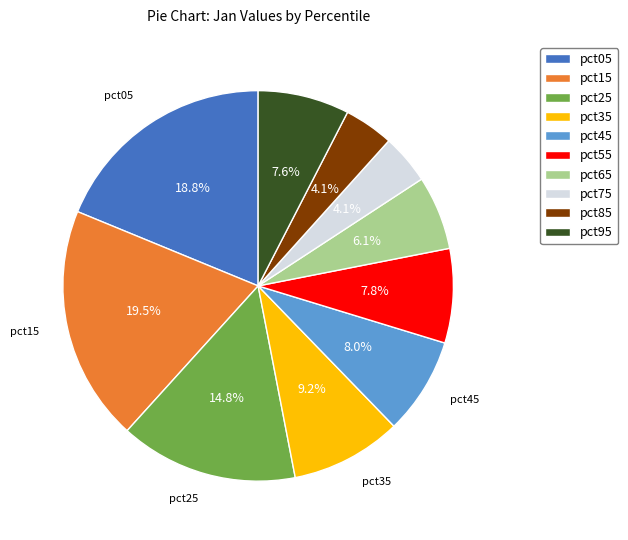

How much of the chart is everything except pct15?

80.5%